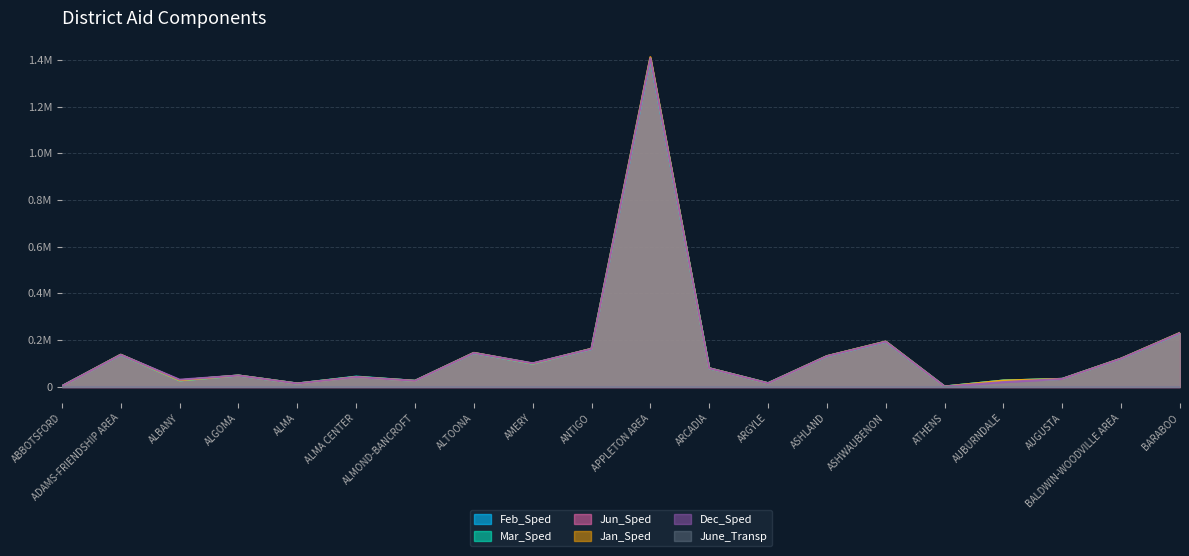

True or false: Mar_Sped and Dec_Sped cross at least once.

True